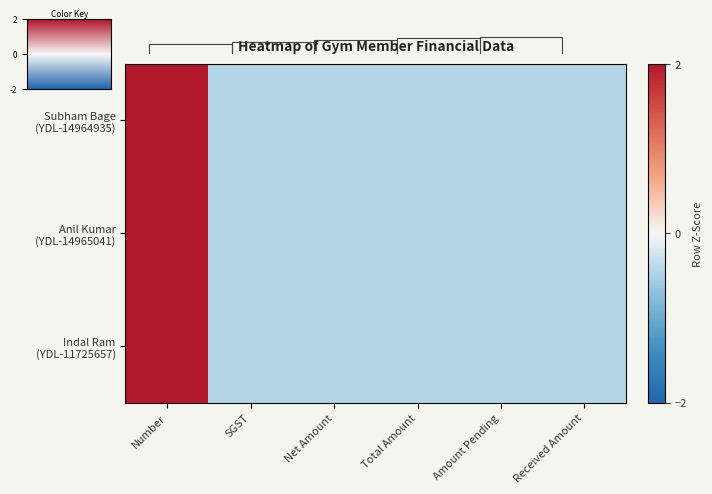

At how many categories does at least one series exceed 0?

1